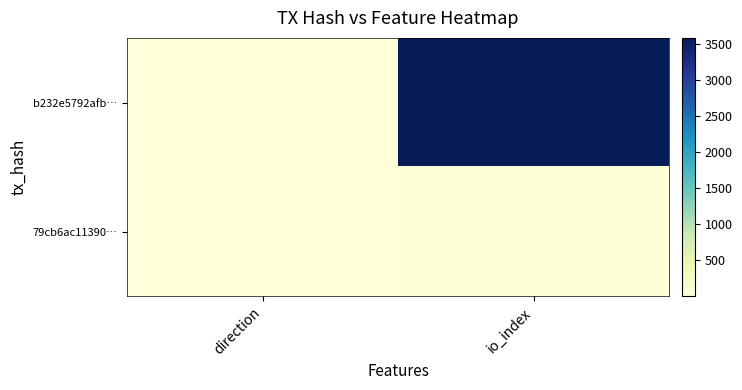

Rank the series by their average value, from highest to lowest.

b232e5792afb…, 79cb6ac11390…